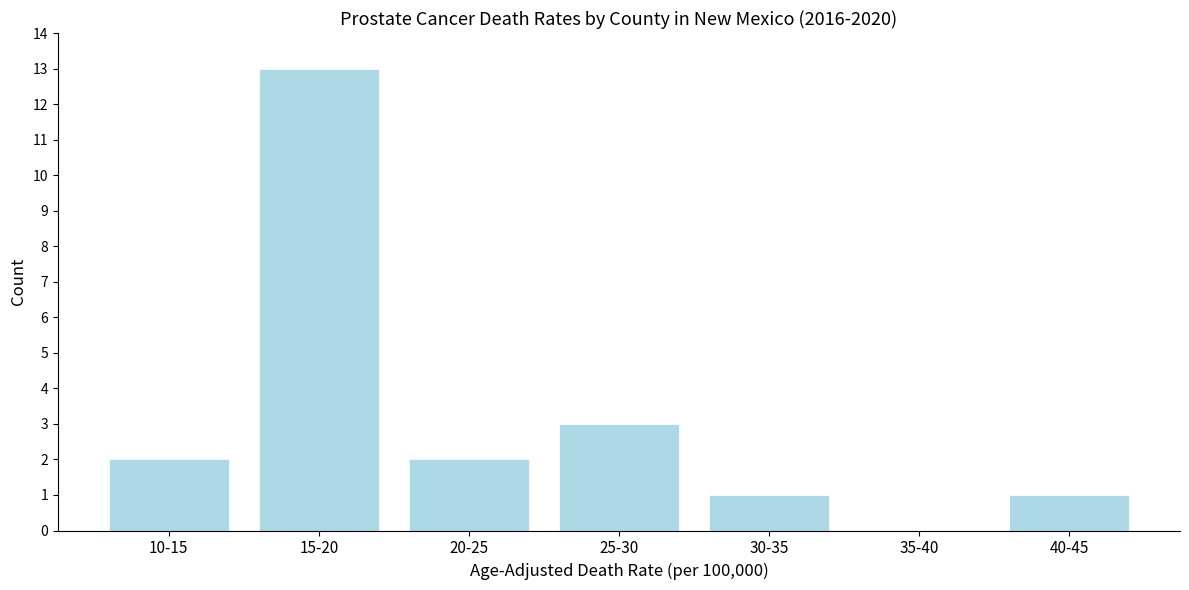

Reading left to right, list all the values displayed in this chart.

10-15=2	15-20=13	20-25=2	25-30=3	30-35=1	35-40=0	40-45=1